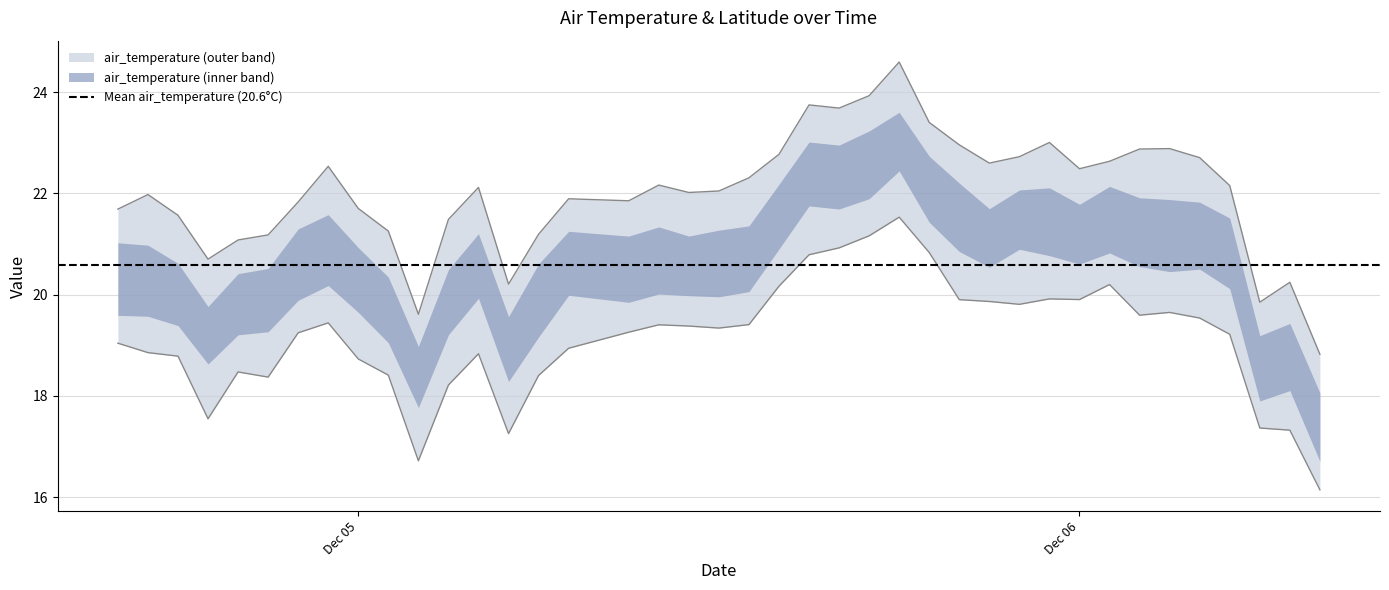

At which category does the data reach its first local valley?

2013-12-04T19:00:00Z